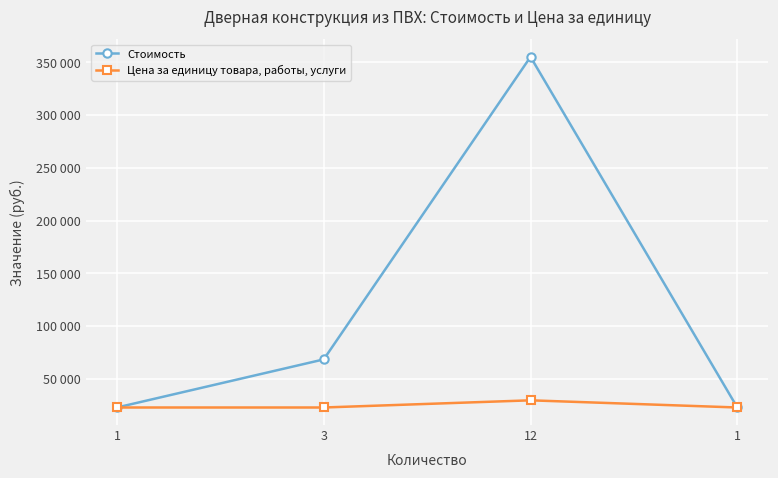

What are all the series names shown in the legend?

Стоимость, Цена за единицу товара, работы, услуги